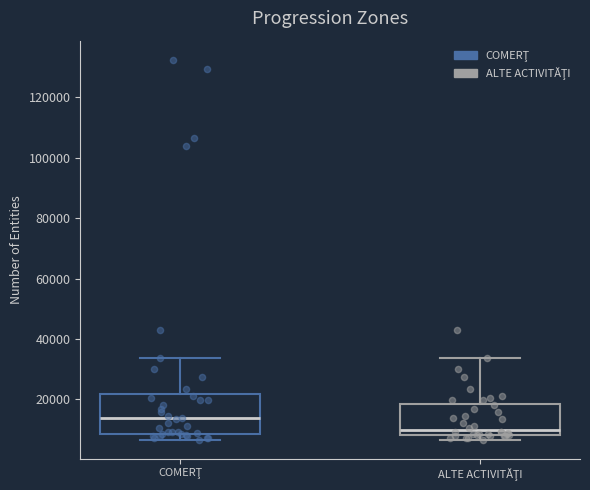

Where does the median line of the box for ALTE ACTIVITĂŢI sit on the y-axis? The values are not printed on the chart, so give them approximately, as read against the axis.

10000